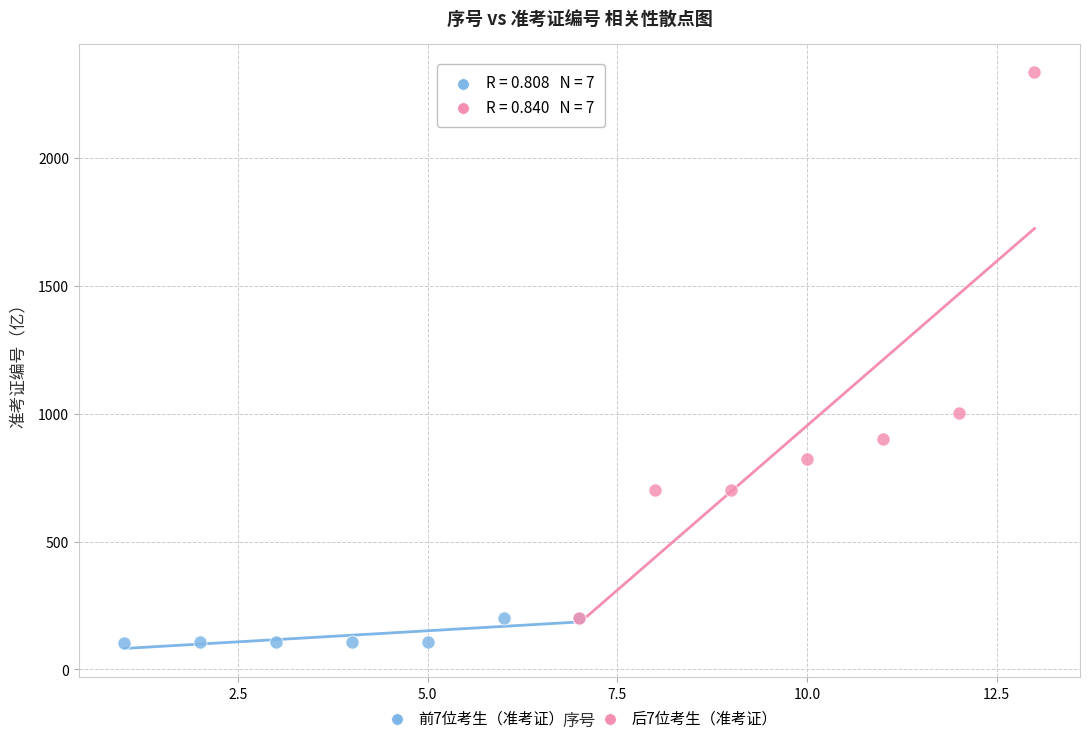

What are all the series names shown in the legend?

前7位考生（准考证）, 后7位考生（准考证）